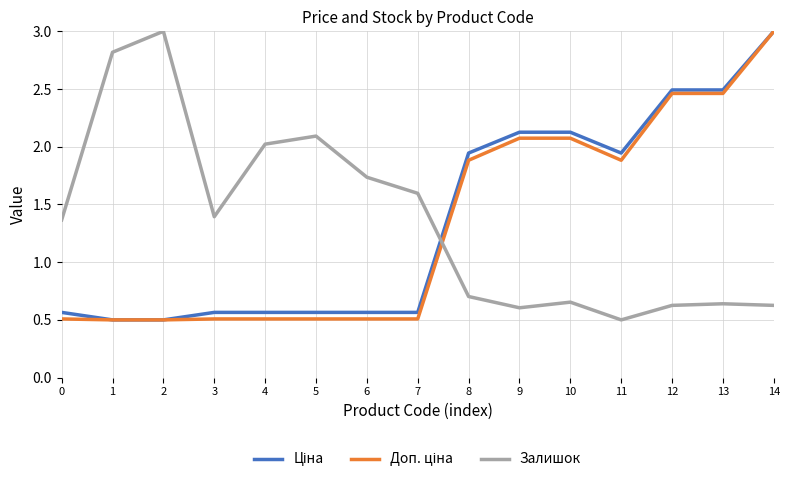

How many values in the Залишок series are below 1?

7